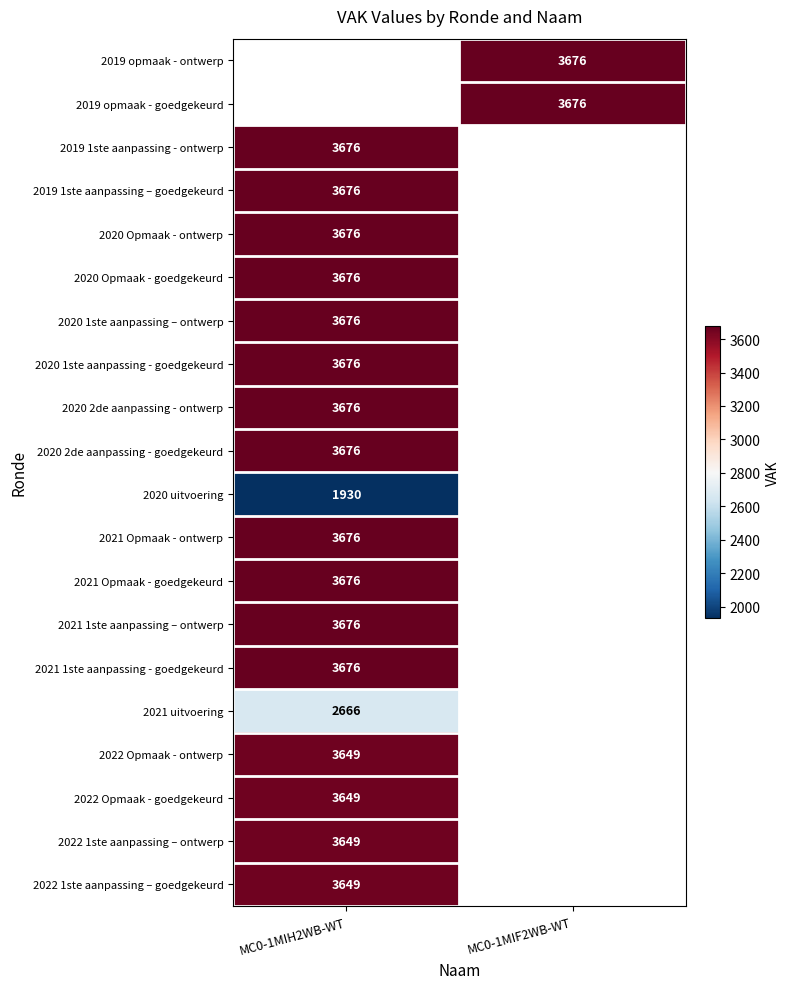

The value of 2021 uitvoering at MC0-1MIH2WB-WT is 2666. True or false?

True